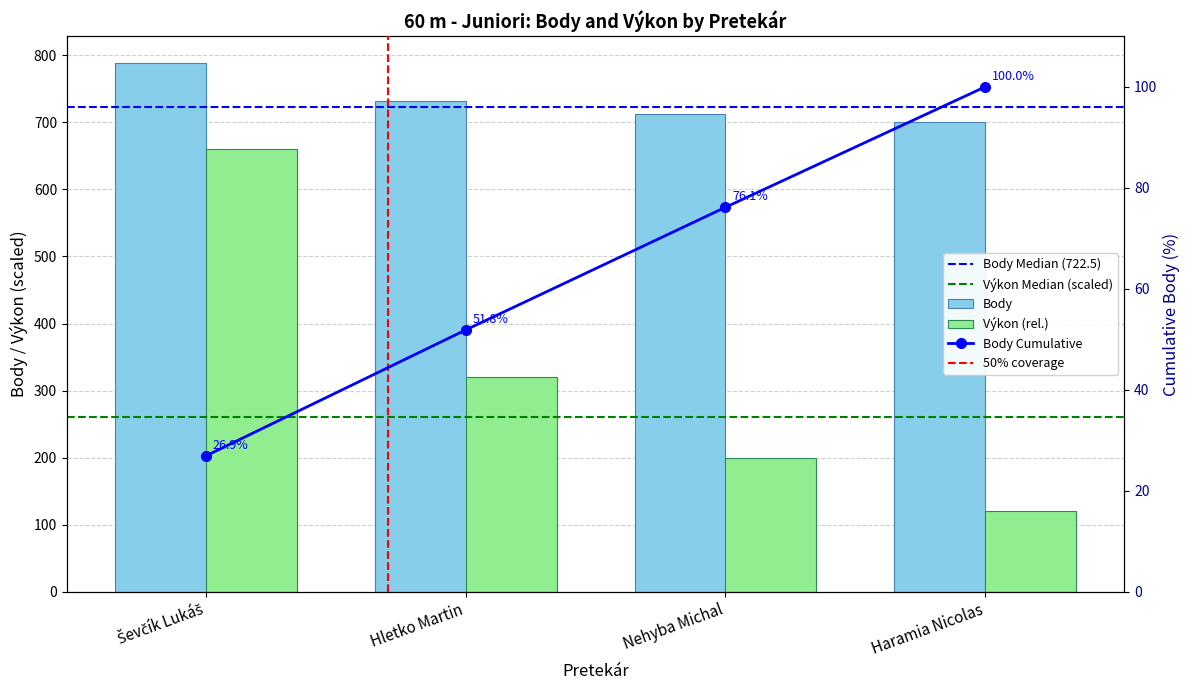

Rank the series at Hletko Martin from highest to lowest value.

Body, Výkon (s)